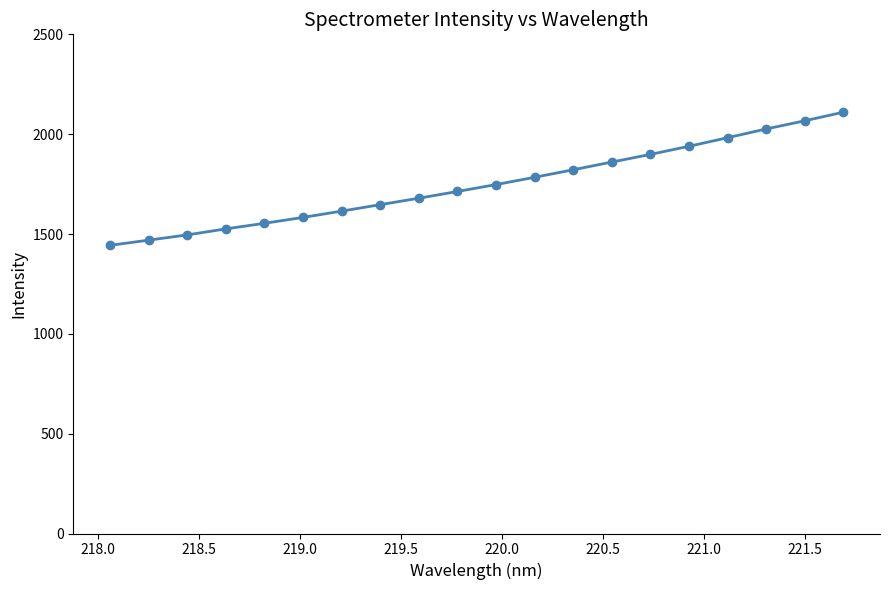

What is the maximum value shown in the chart?

2110.0